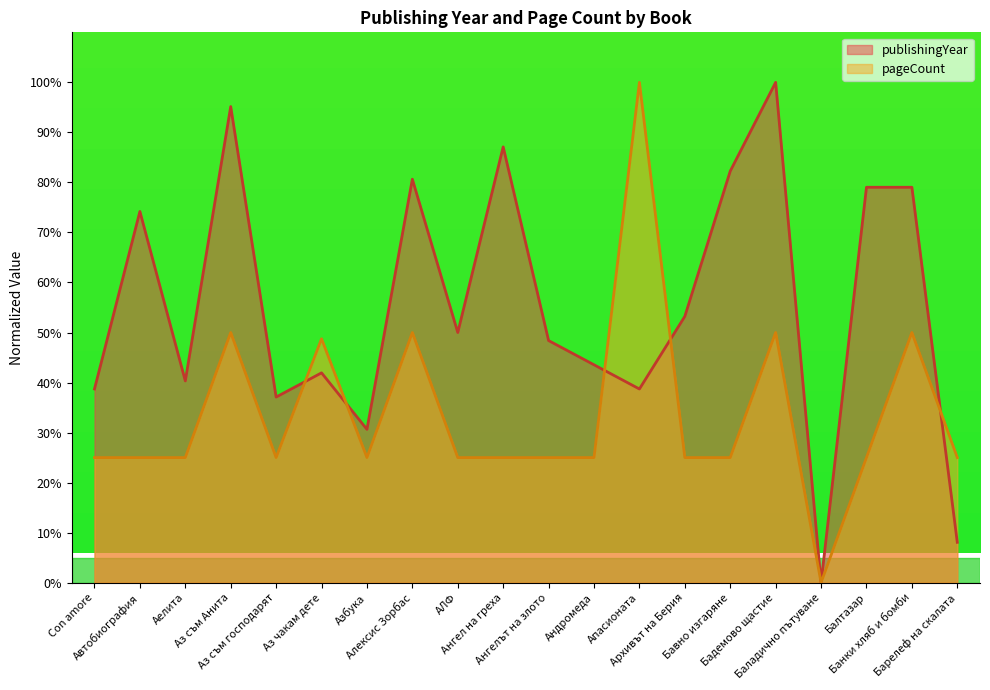

Is it true that publishingYear equals 57.0 at Аз съм господарят?

False